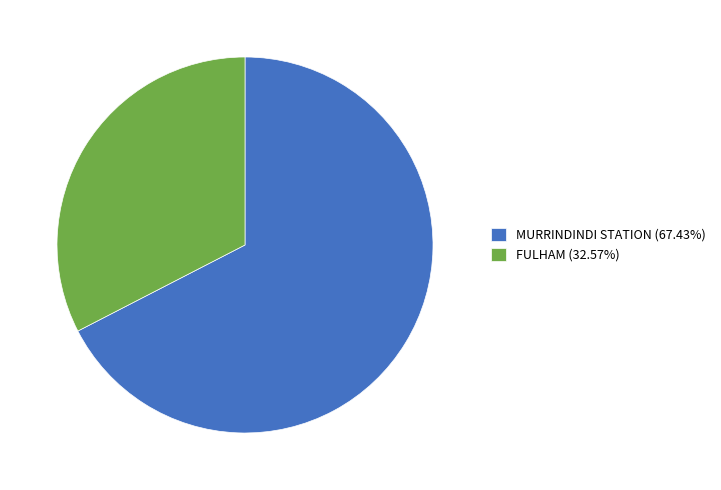

Rank the categories by value from highest to lowest.

MURRINDINDI STATION, FULHAM